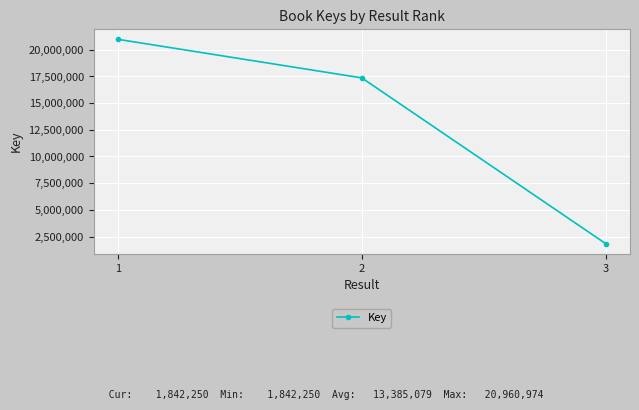

What is the value of the 3rd point from the left?

1842250